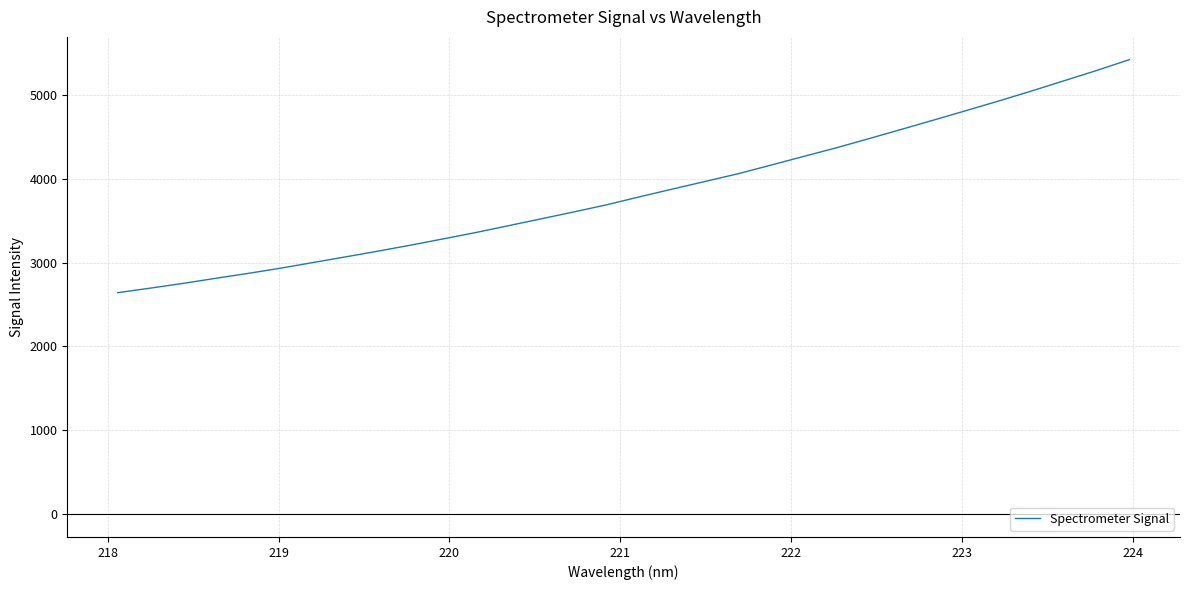

What is the minimum value shown in the chart?

2641.3